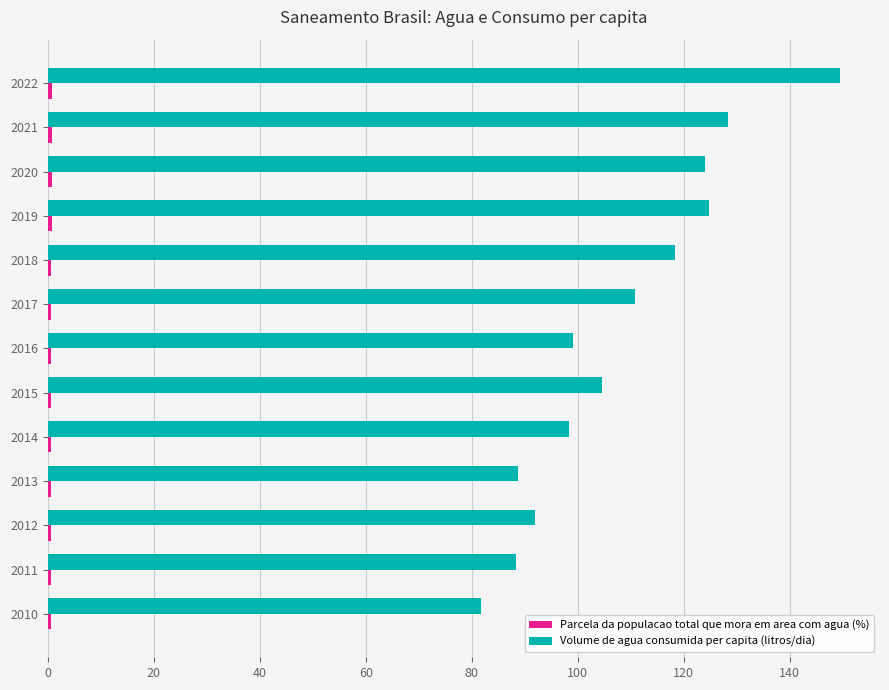

Between 2013 and 2022, which series saw the biggest shift?

Volume de agua consumida per capita (litros/dia)